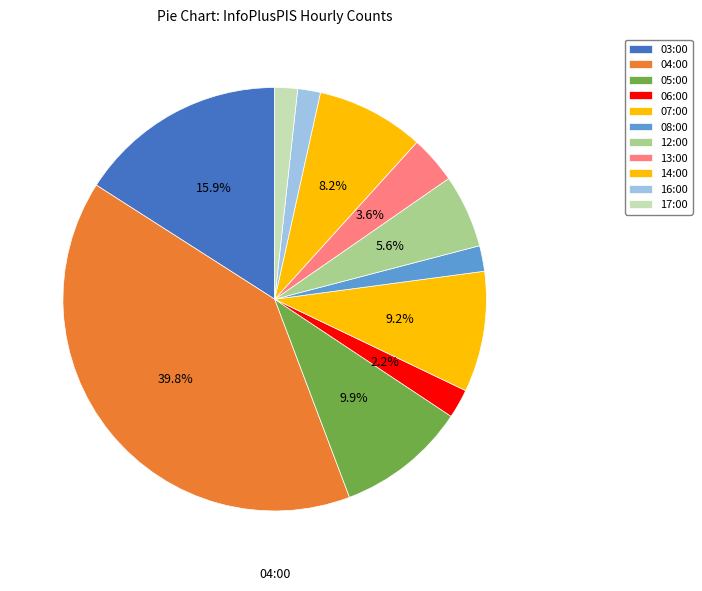

To the nearest percent, what portion does 08:00 represent?

2%